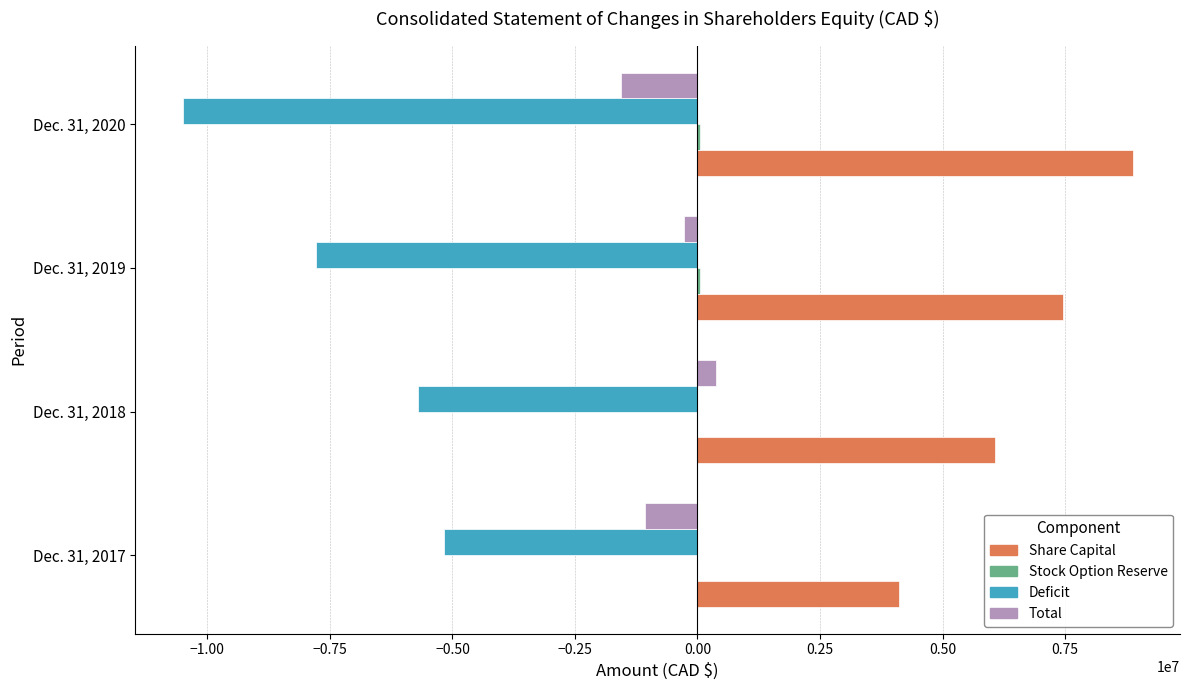

At which label is Total closest to -593925?

Dec. 31, 2019